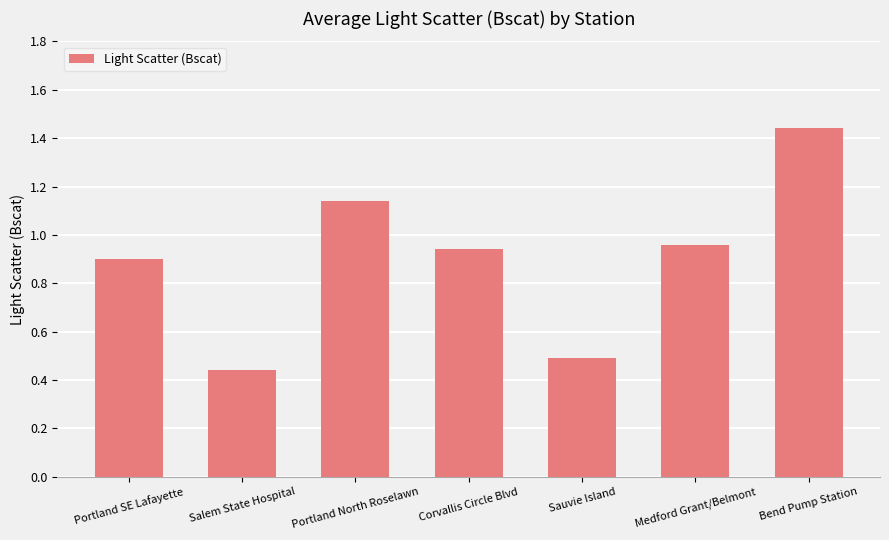

Which category has the highest value across all series?

Bend Pump Station